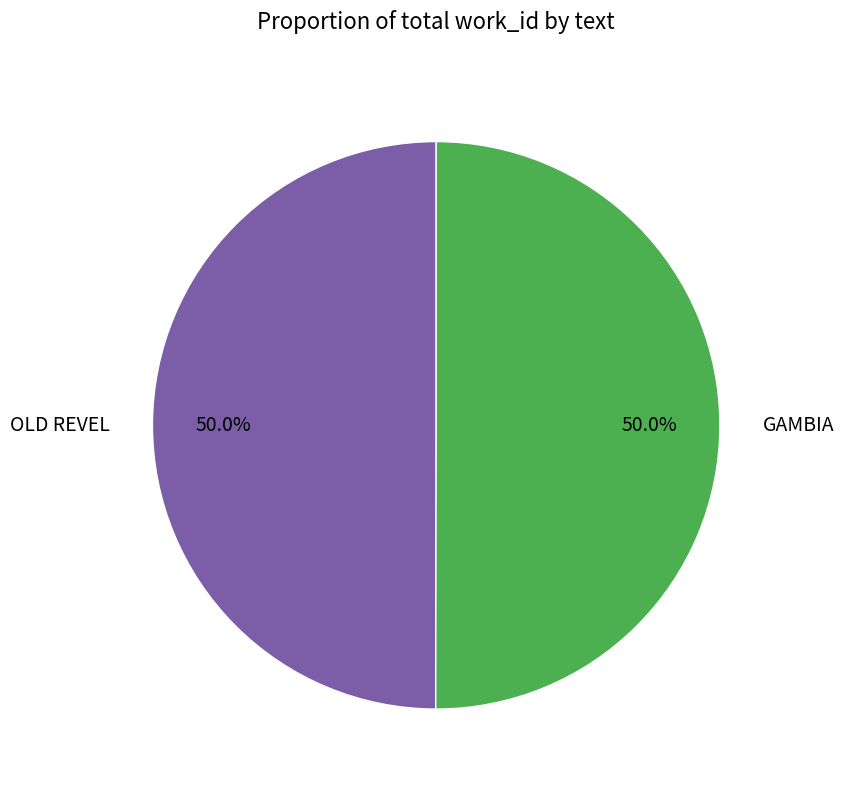

To the nearest percent, what is the combined percentage of OLD REVEL and GAMBIA?

100%